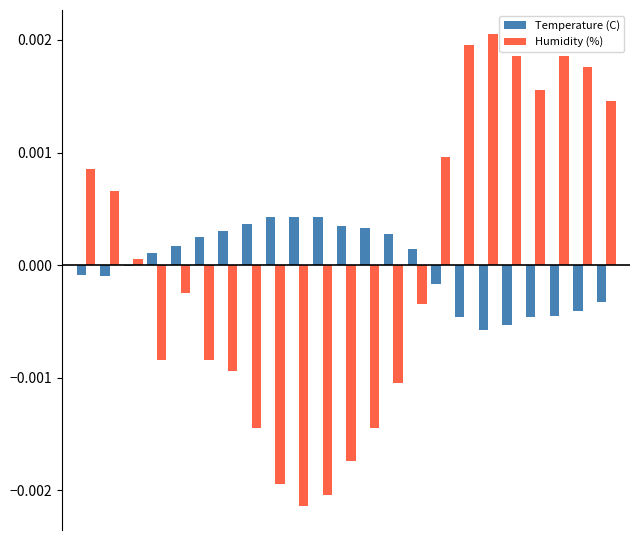

Count the number of data series in this chart.

2